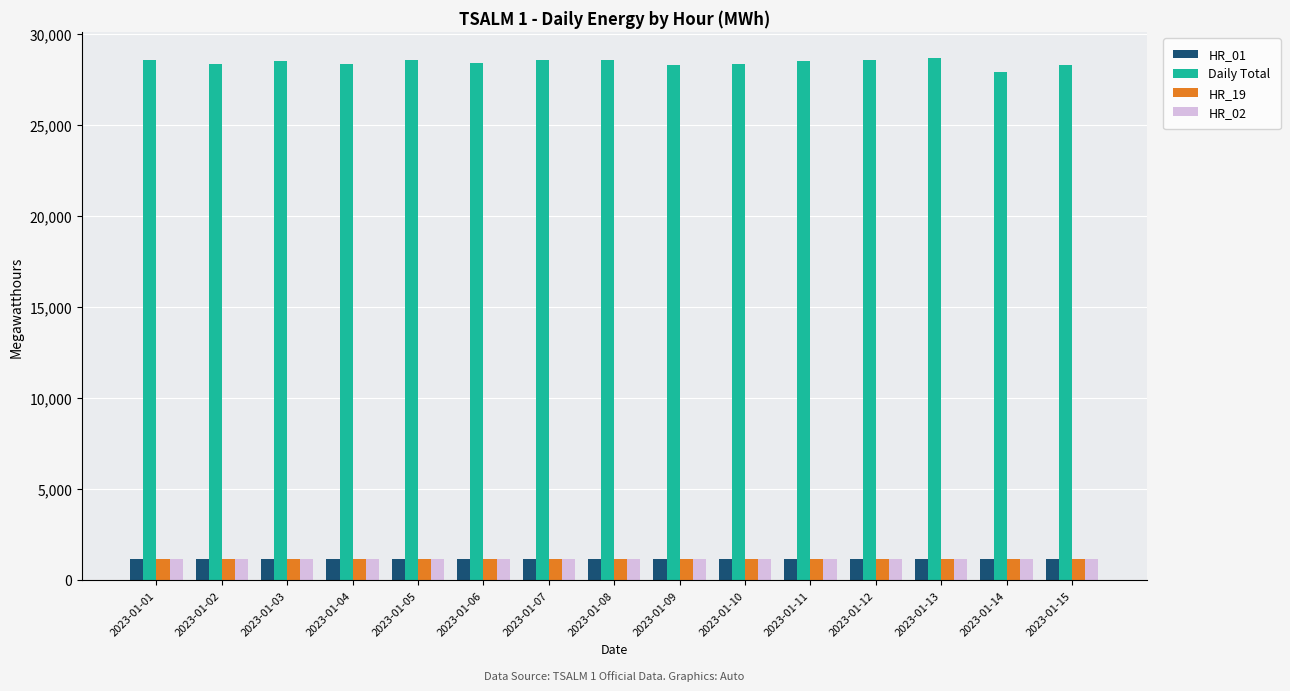

What is the difference between the HR_19 values at 2023-01-13 and 2023-01-05?

5